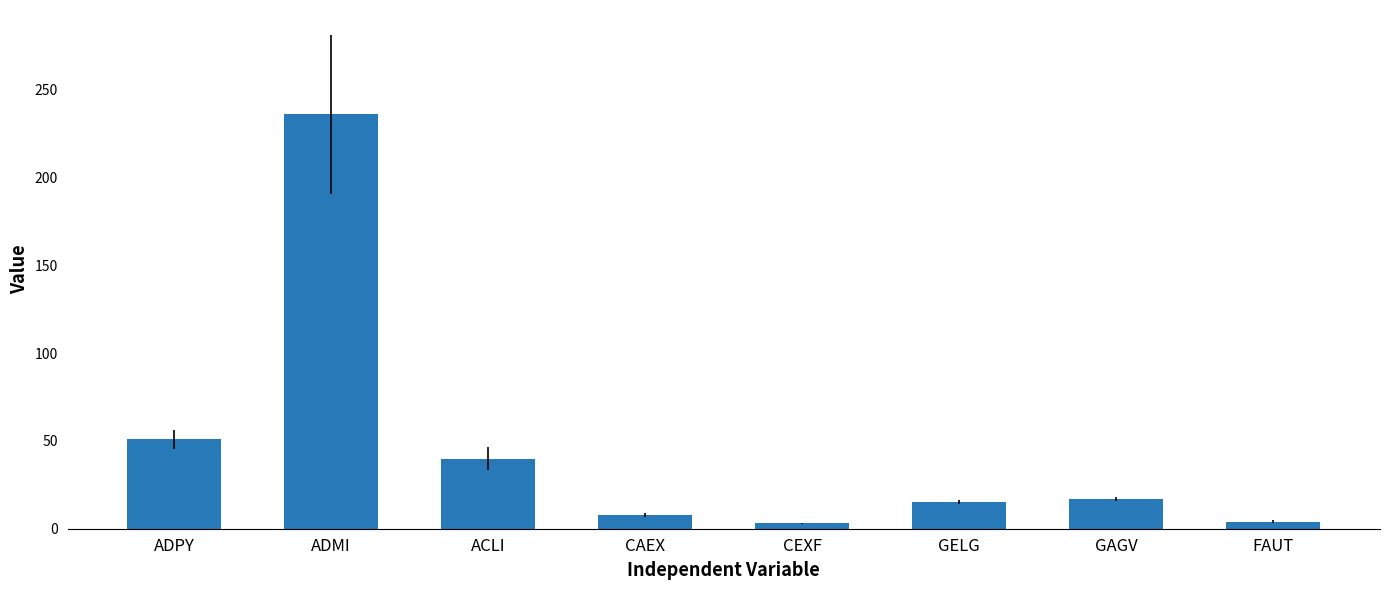

What is the average value?

47